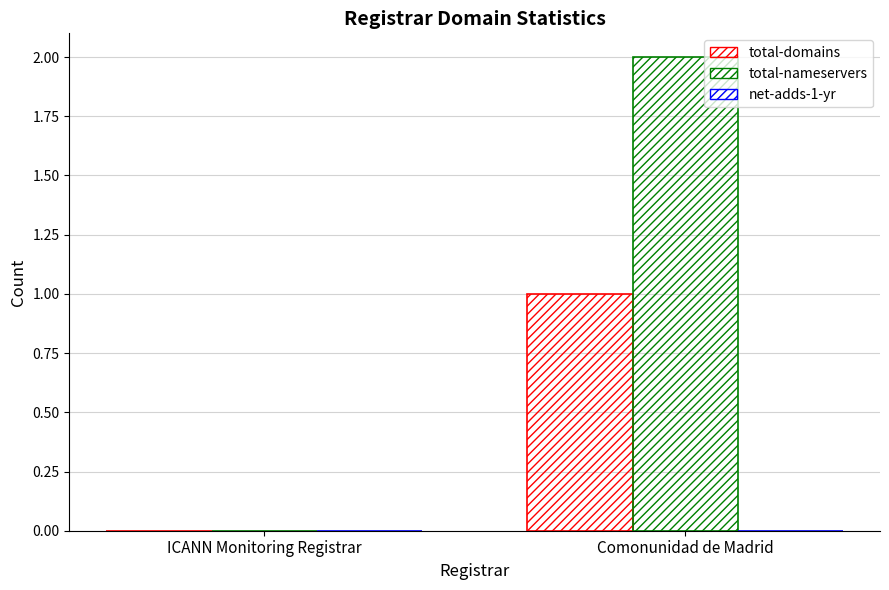

At which category is the sum across all series the highest?

Comonunidad de Madrid